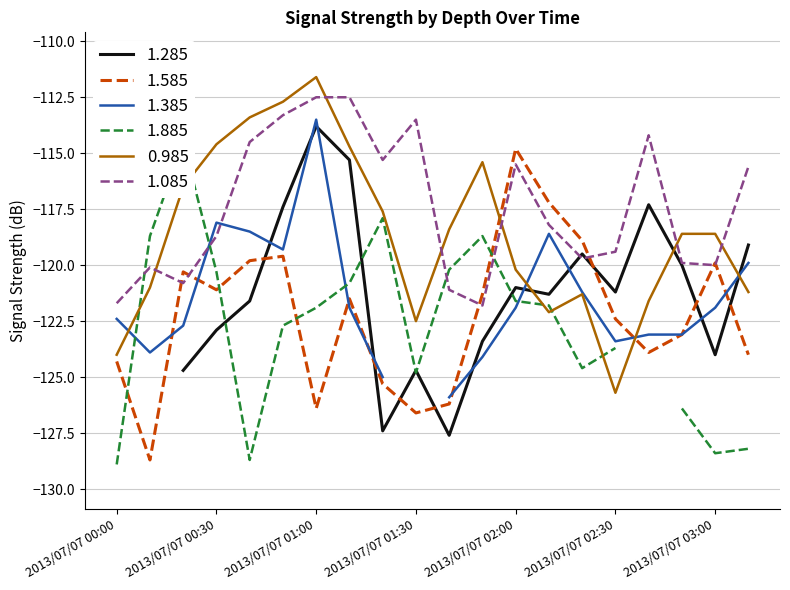

What is the approximate value of 1.085 at 2013/07/07 03:00?

-120.0